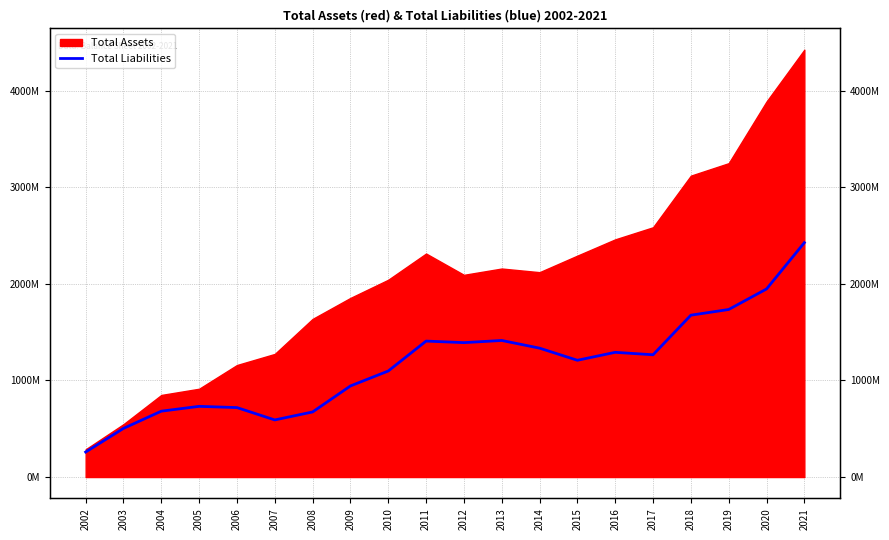

Does the chart have visible grid lines?

Yes